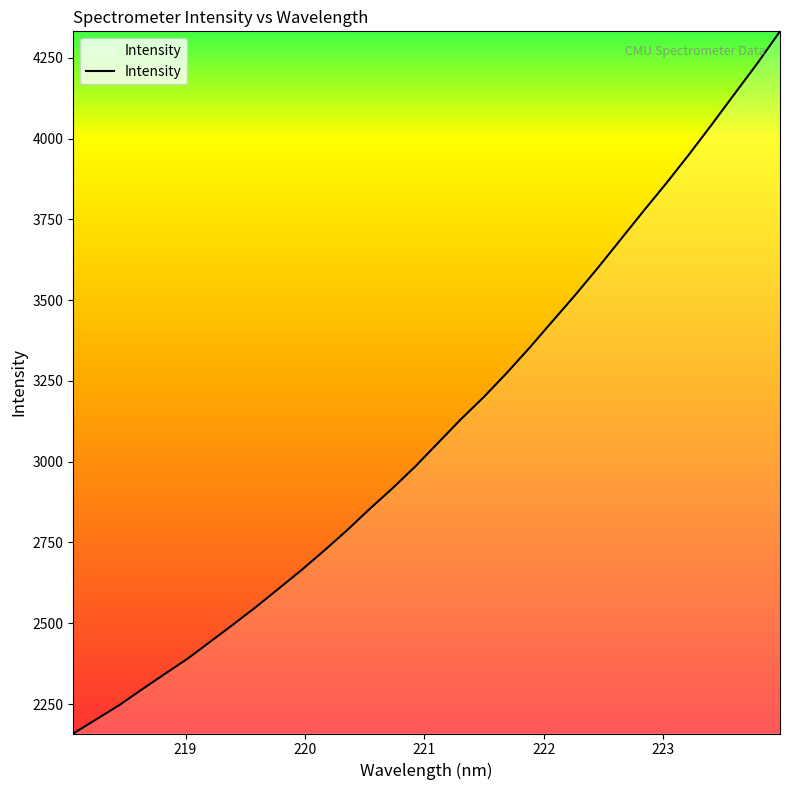

What is the minimum value shown in the chart?

2158.7